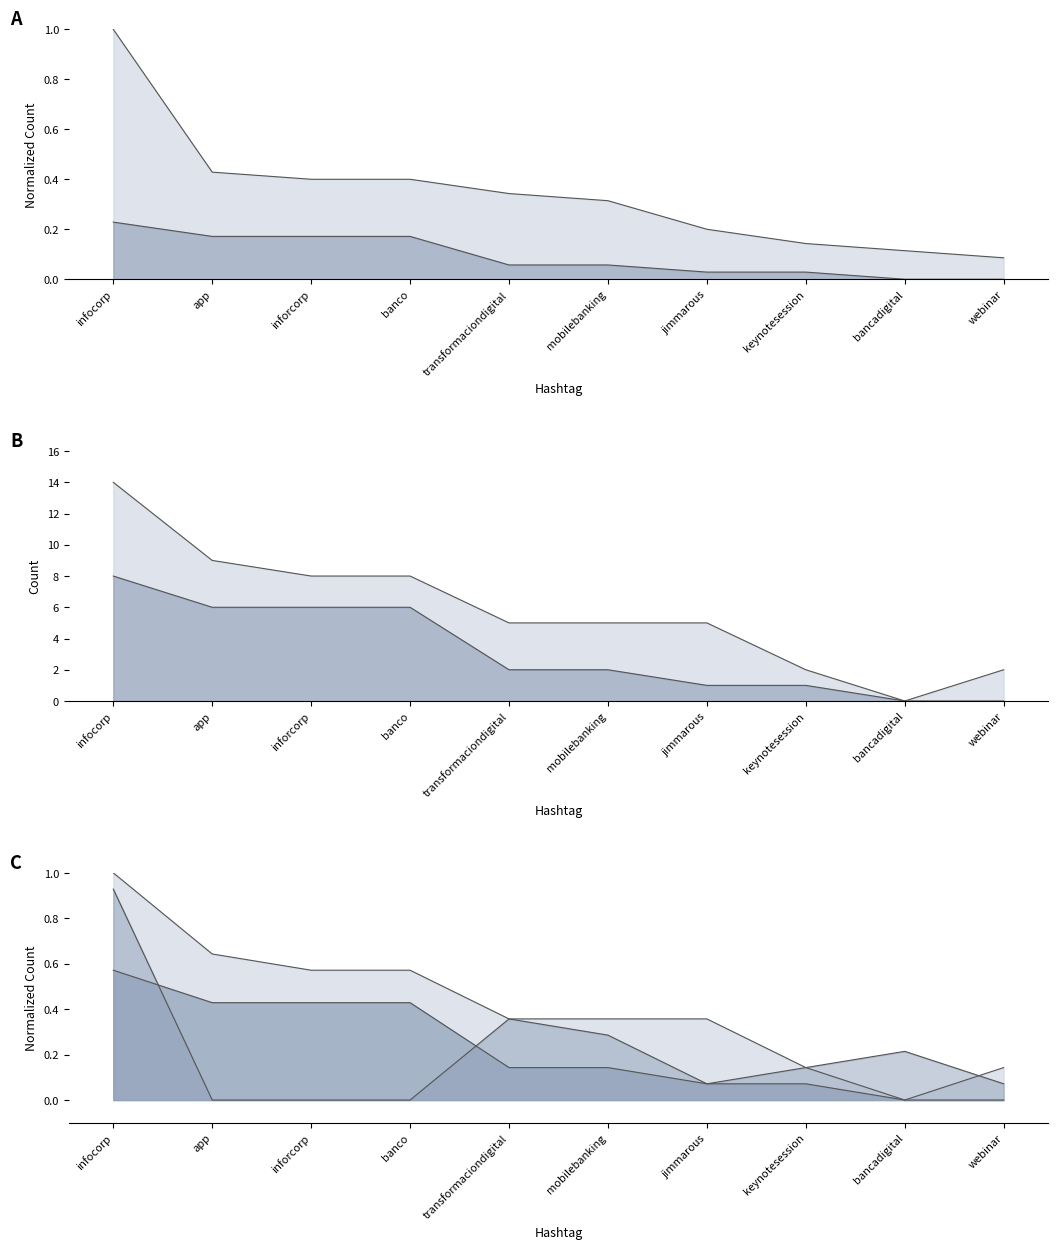

What is the label of the 8th point from the right?

inforcorp